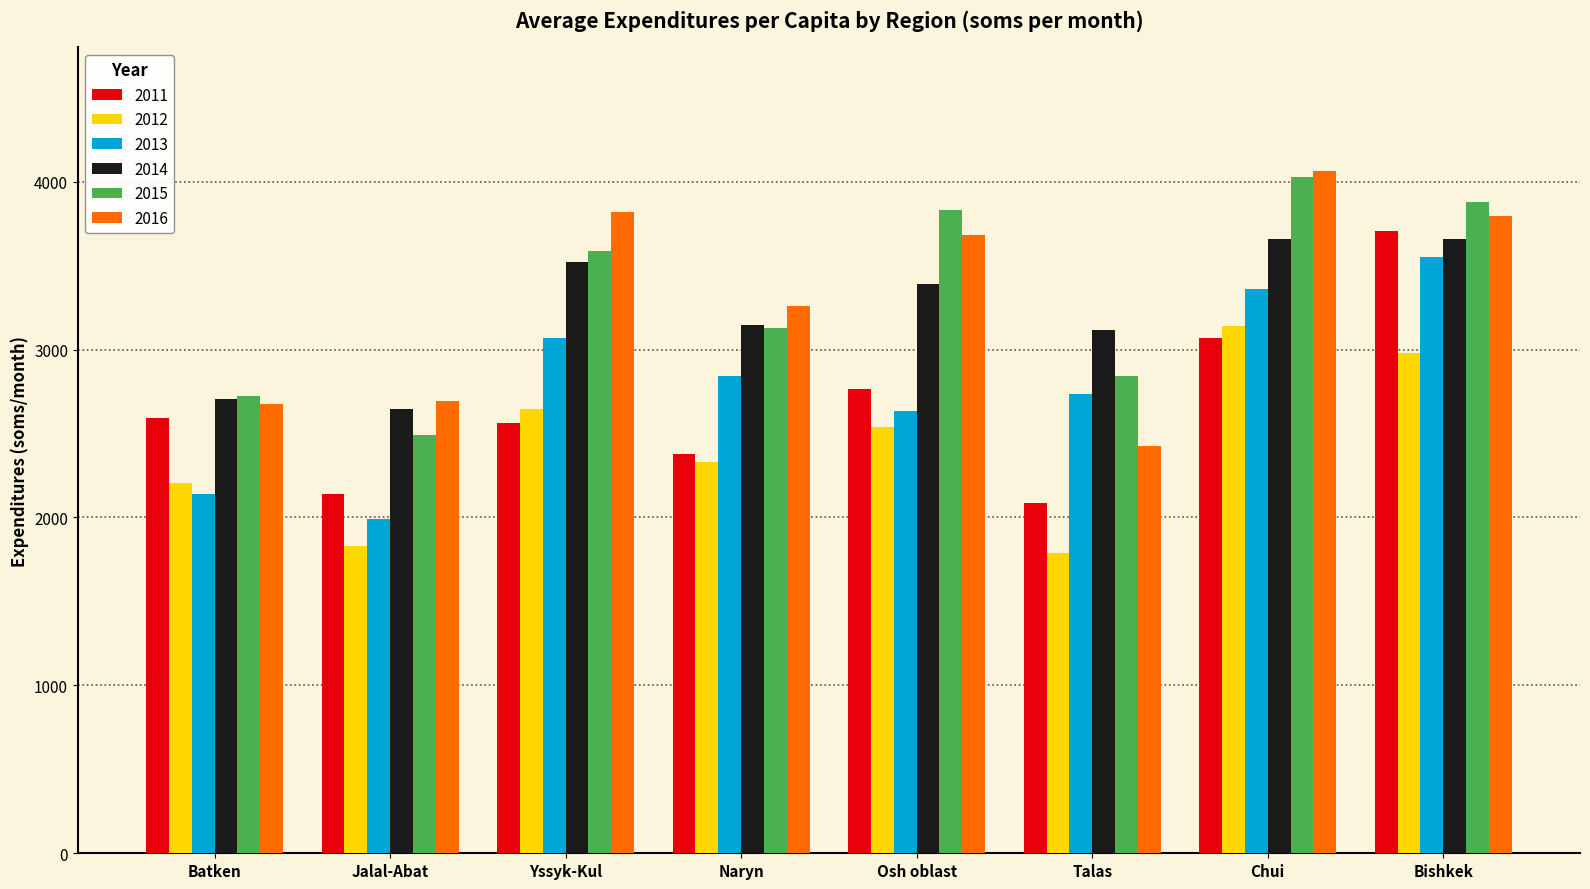

What is the label of the 3rd bar from the left?

Yssyk-Kul